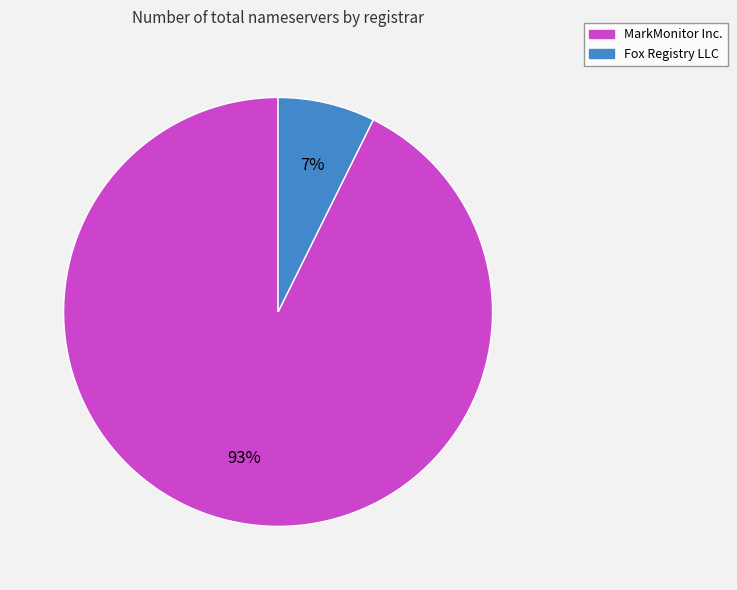

The MarkMonitor Inc. slice represents 84% of the pie. True or false?

False